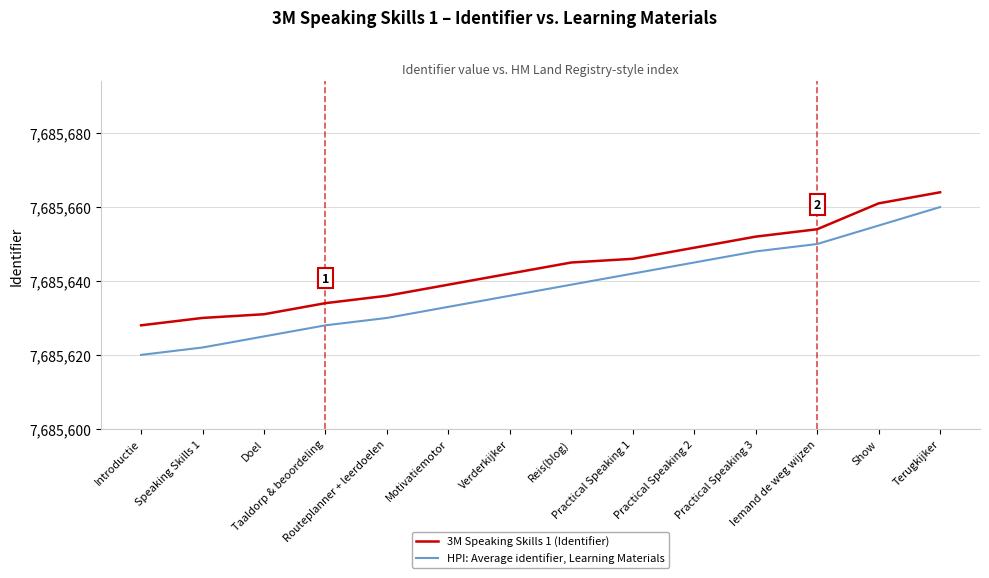

How many lines are shown in the chart?

2